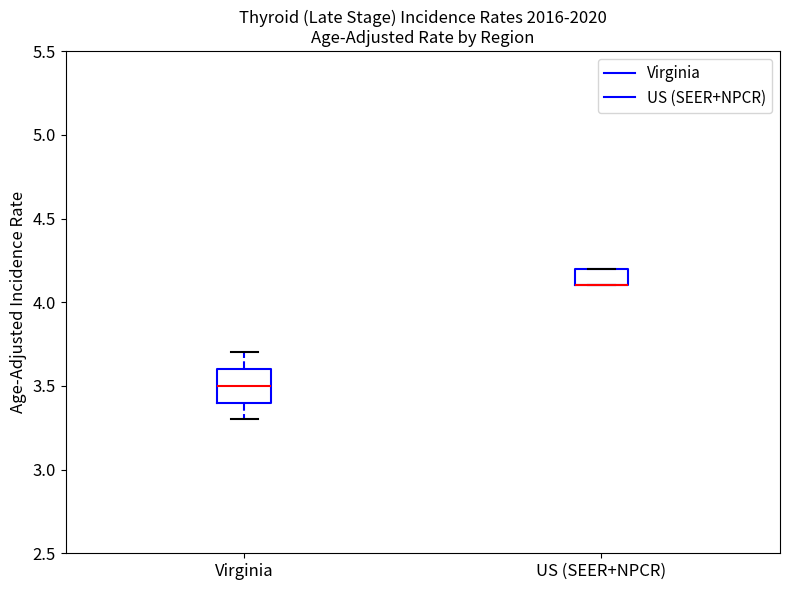

Reading left to right, read every box against the y-axis: the position of its median line, the range the box covers, and the ends of its whiskers. The values are not printed on the chart, so give them approximately, as read against the axis.

Virginia: median 3.5, box 3.4 to 3.6, whiskers 3.3 to 3.7
US (SEER+NPCR): median 4.1 (drawn on the box's lower edge), box 4.1 to 4.2, whiskers 4.1 to 4.2